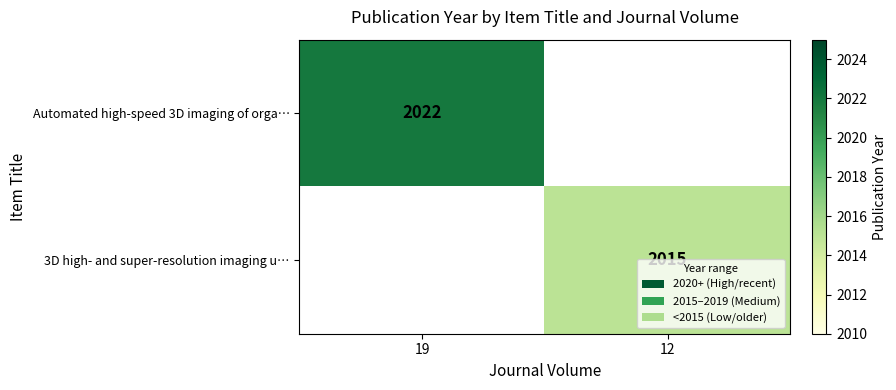

True or false: 3D high- and super-resolution imaging u… has a value of 459 at 12.

False